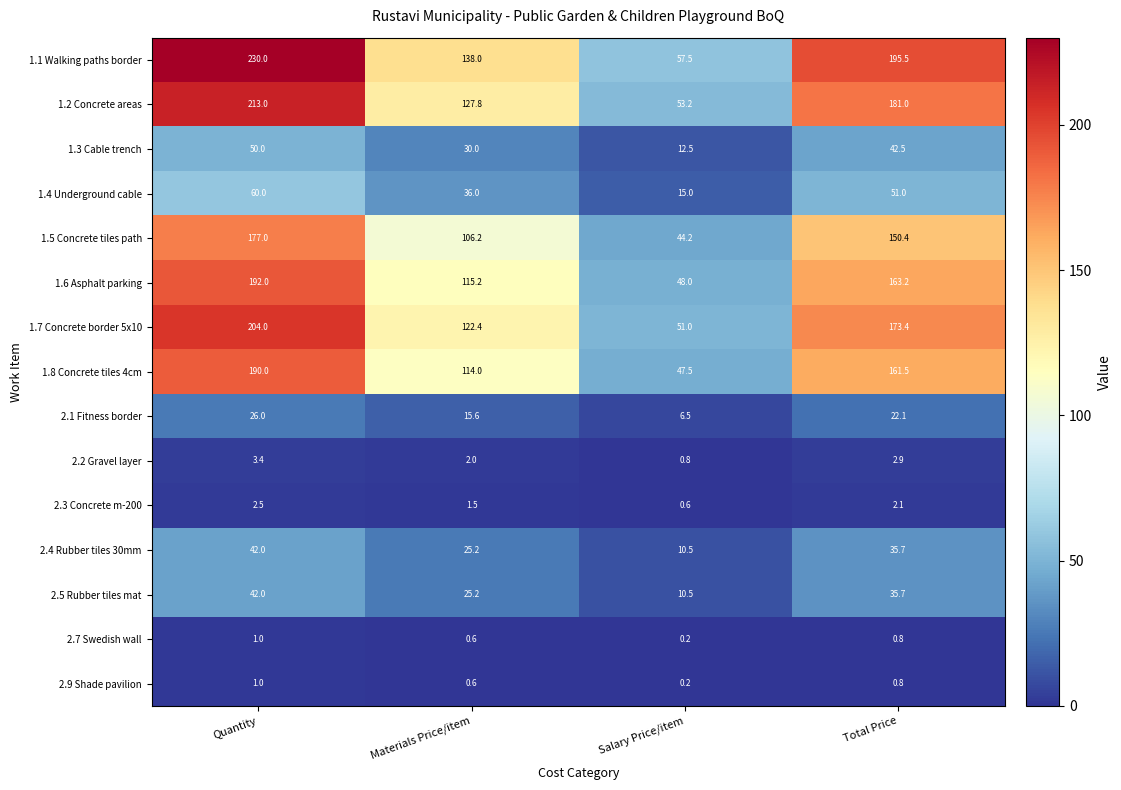

Between Materials Price/item and Total Price, which series saw the biggest shift?

1.1 Walking paths border